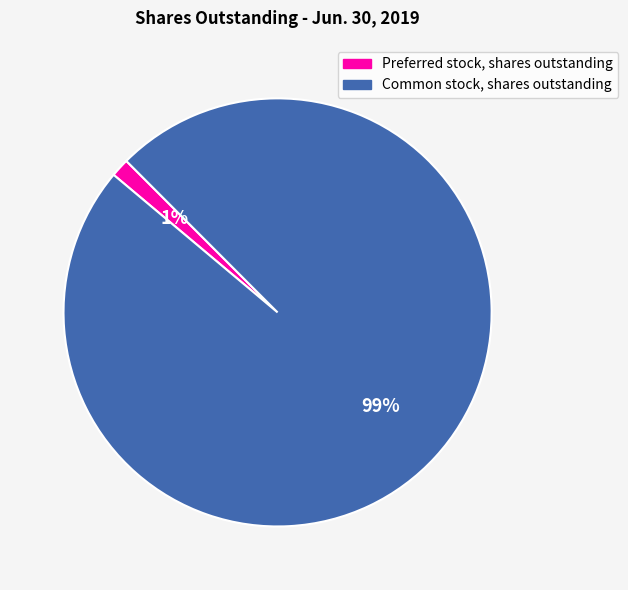

Does any single category account for the majority?

Yes